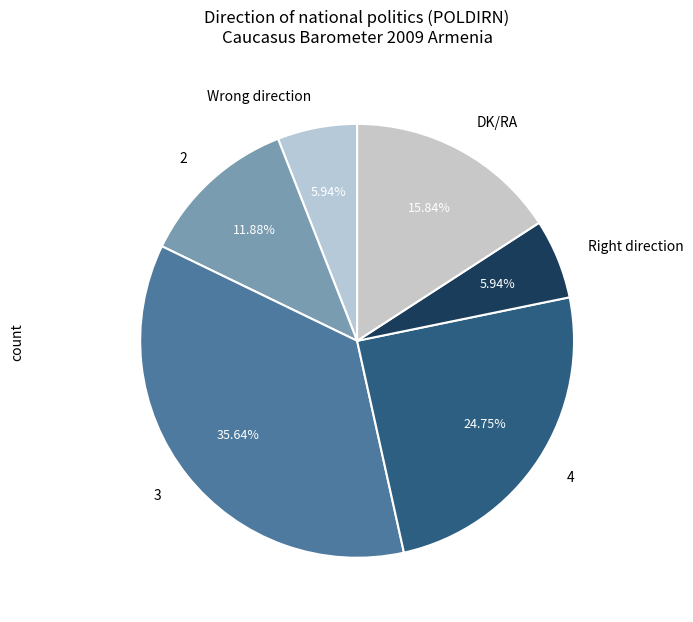

Count the number of slices in the pie.

6